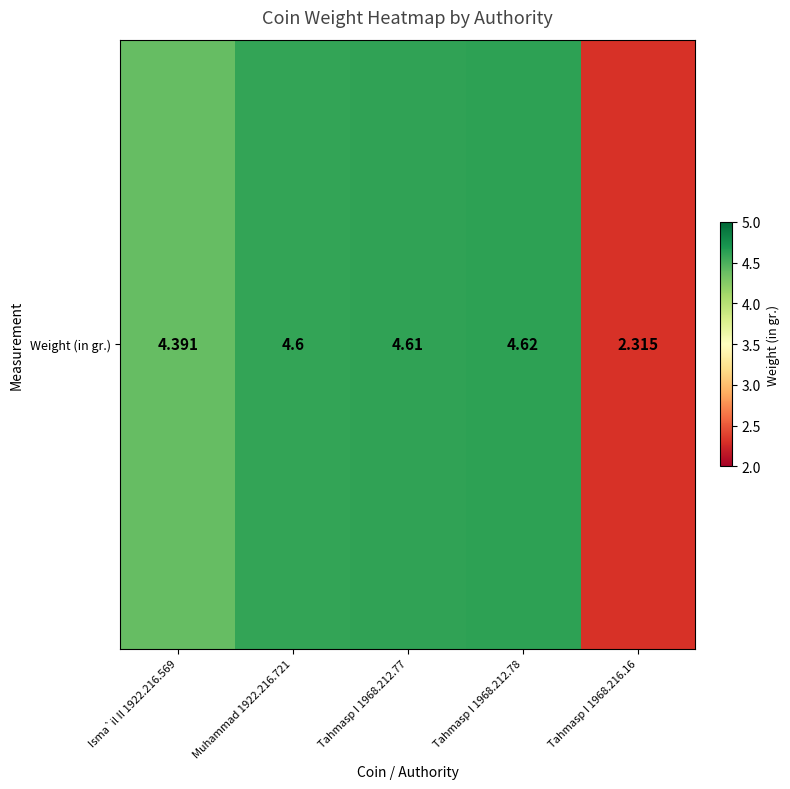

At which label is the value closest to 3?

Tahmasp I 1968.216.16